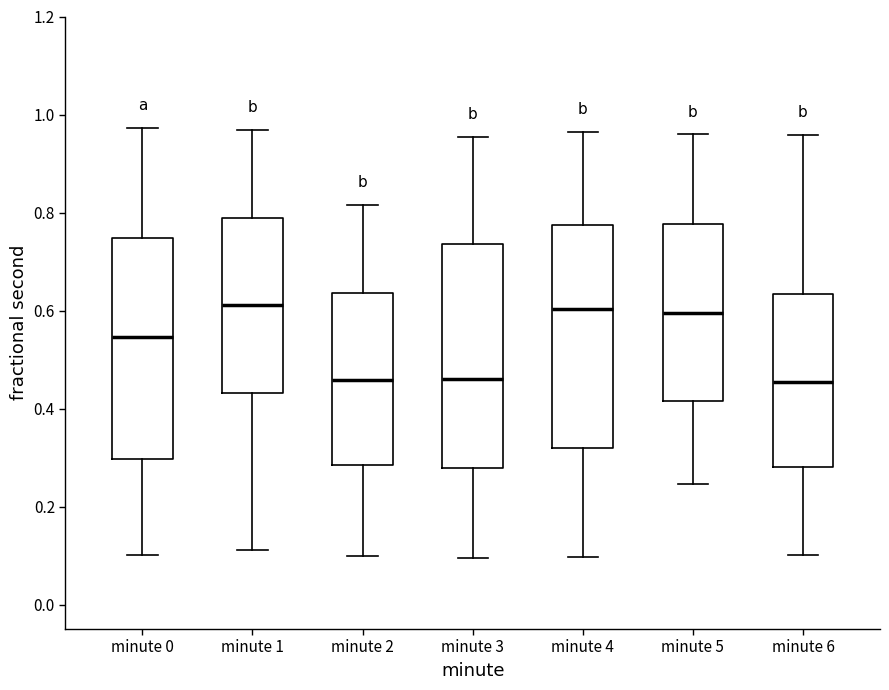

Reading left to right, transcribe this box plot: for each box, give where its median line is, the range the box spans, and where its two whiskers end, as read against the y-axis. The values are not printed on the chart, so give them approximately, as read against the axis.

minute 0: median 0.54, box 0.30 to 0.74, whiskers 0.10 to 0.98
minute 1: median 0.62, box 0.44 to 0.78, whiskers 0.12 to 0.96
minute 2: median 0.46, box 0.28 to 0.64, whiskers 0.10 to 0.82
minute 3: median 0.46, box 0.28 to 0.74, whiskers 0.10 to 0.96
minute 4: median 0.60, box 0.32 to 0.78, whiskers 0.10 to 0.96
minute 5: median 0.60, box 0.42 to 0.78, whiskers 0.24 to 0.96
minute 6: median 0.46, box 0.28 to 0.64, whiskers 0.10 to 0.96